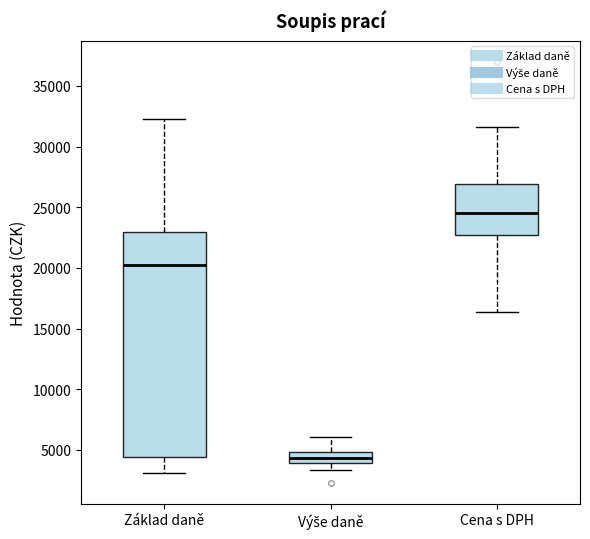

Where does the lower whisker of the box for Výše daně end on the y-axis? The values are not printed on the chart, so give them approximately, as read against the axis.

3500